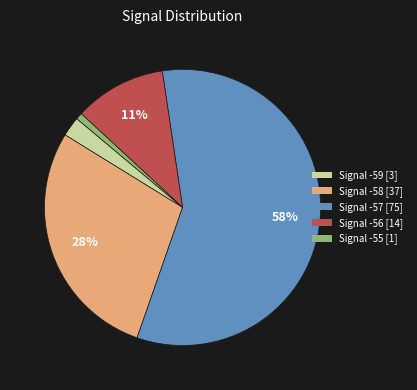

How many segments does this pie chart have?

5